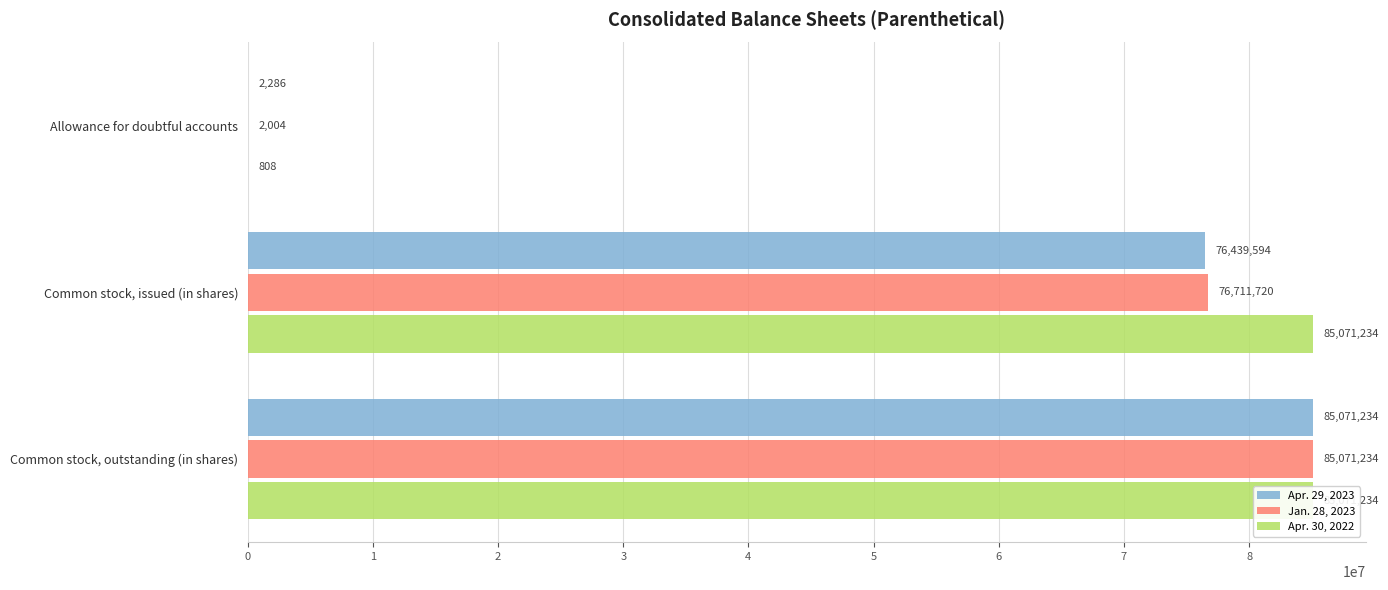

Which series changed the most between 0 and 2?

Apr. 30, 2022